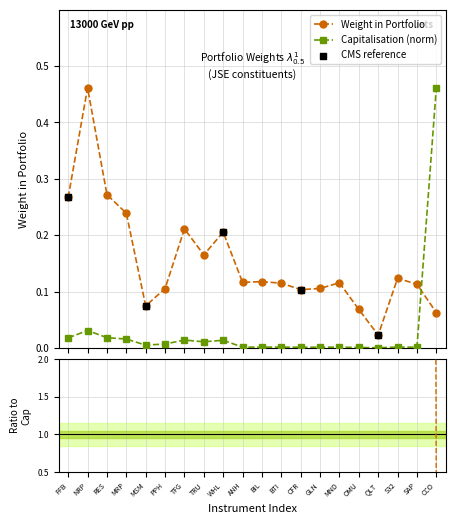

Which series has the widest spread of Y values?

Capitalisation